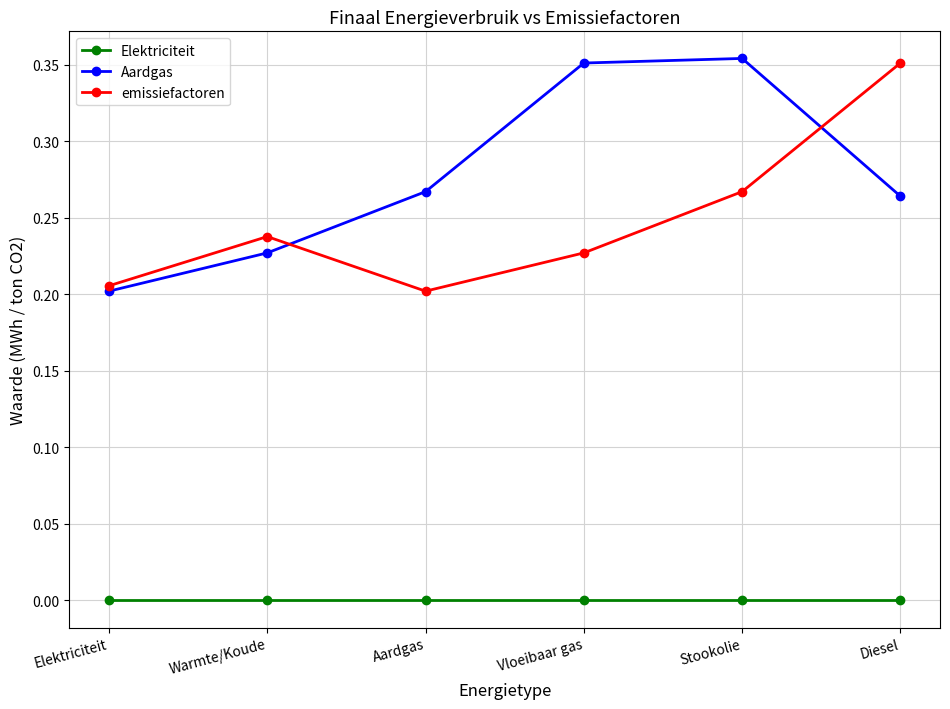

Rank the series at Stookolie from lowest to highest value.

Elektriciteit, emissiefactoren, Aardgas